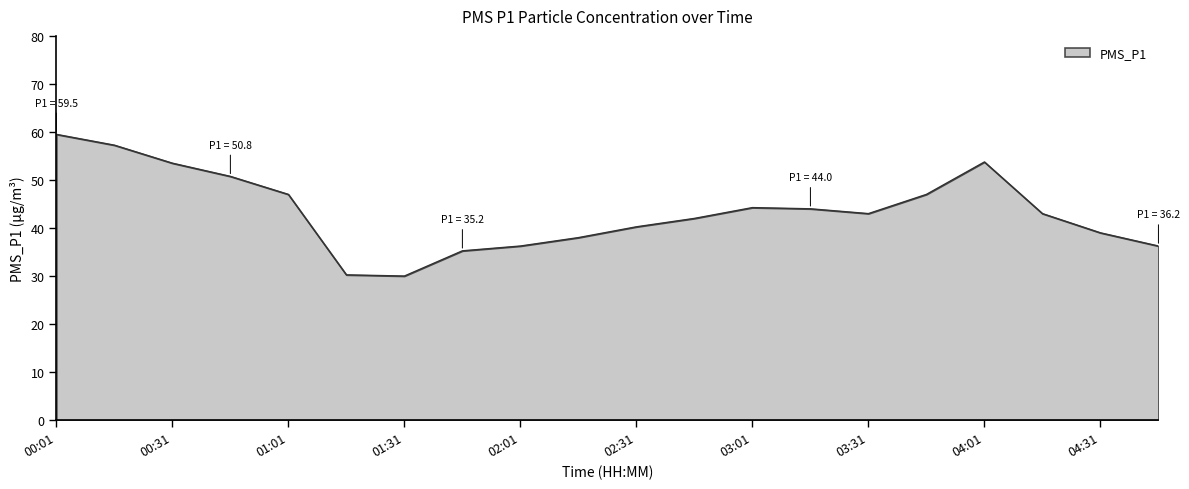

What is the difference between the maximum and minimum values?

29.5